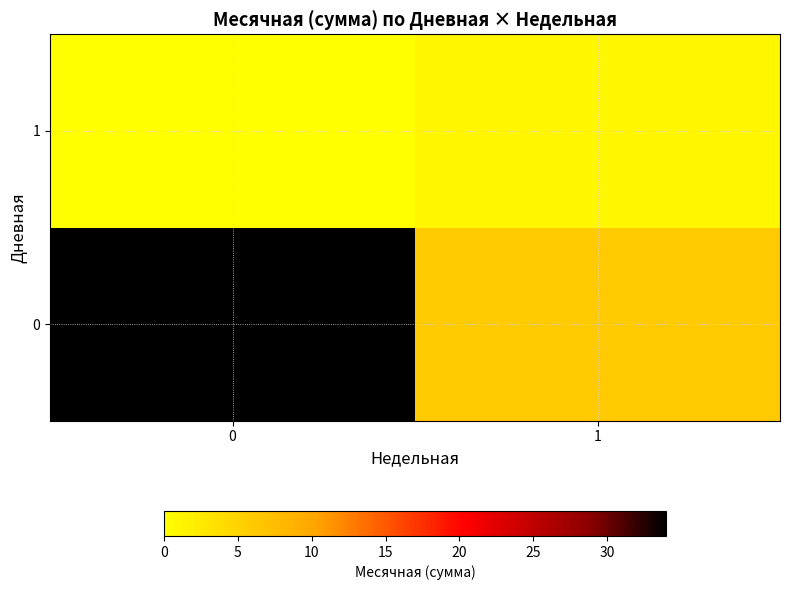

List the series in order of their overall mean, lowest first.

1, 0